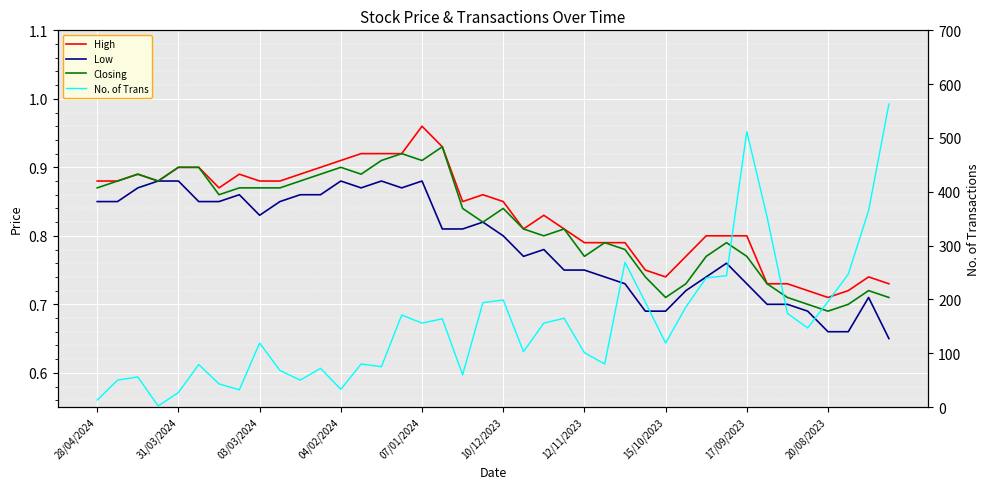

Reading right to left, what are all the values shown in this chart?

High: 0.7	0.7	0.7	0.7	0.7	0.7	0.7	0.8	0.8	0.8	0.8	0.7	0.8	0.8	0.8	0.8	0.8	0.8	0.8	0.8	0.9	0.8	0.9	1.0	0.9	0.9	0.9	0.9	0.9	0.9	0.9	0.9	0.9	0.9	0.9	0.9	0.9	0.9	0.9	0.9
Low: 0.7	0.7	0.7	0.7	0.7	0.7	0.7	0.7	0.8	0.7	0.7	0.7	0.7	0.7	0.7	0.8	0.8	0.8	0.8	0.8	0.8	0.8	0.8	0.9	0.9	0.9	0.9	0.9	0.9	0.9	0.8	0.8	0.9	0.8	0.8	0.9	0.9	0.9	0.8	0.8
Closing: 0.7	0.7	0.7	0.7	0.7	0.7	0.7	0.8	0.8	0.8	0.7	0.7	0.7	0.8	0.8	0.8	0.8	0.8	0.8	0.8	0.8	0.8	0.9	0.9	0.9	0.9	0.9	0.9	0.9	0.9	0.9	0.9	0.9	0.9	0.9	0.9	0.9	0.9	0.9	0.9
No. of Trans: 563.0	365.0	247.0	196.0	147.0	174.0	353.0	512.0	244.0	240.0	186.0	119.0	195.0	269.0	80.0	101.0	165.0	156.0	103.0	199.0	194.0	60.0	164.0	156.0	171.0	75.0	80.0	33.0	72.0	50.0	68.0	119.0	32.0	43.0	79.0	27.0	2.0	56.0	50.0	13.0